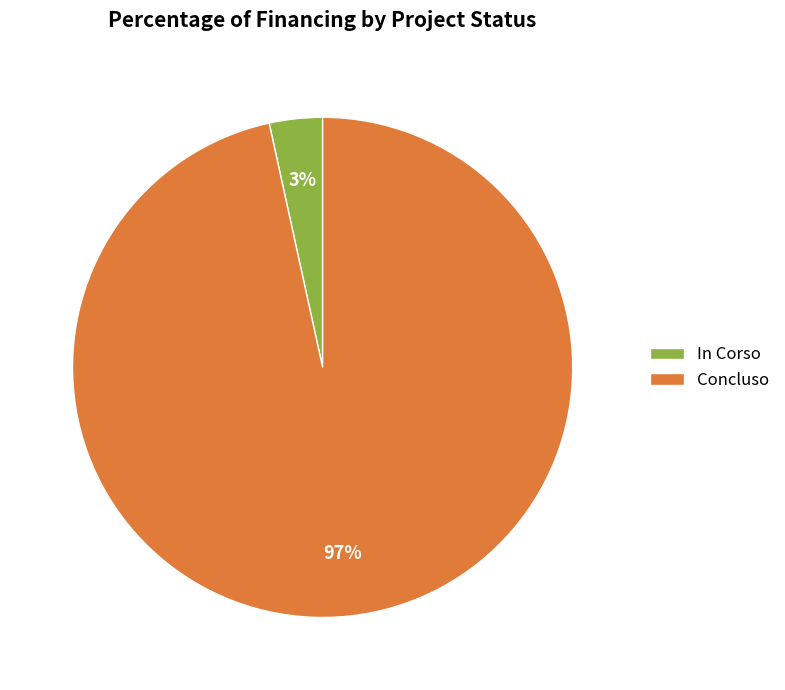

How many segments does this pie chart have?

2